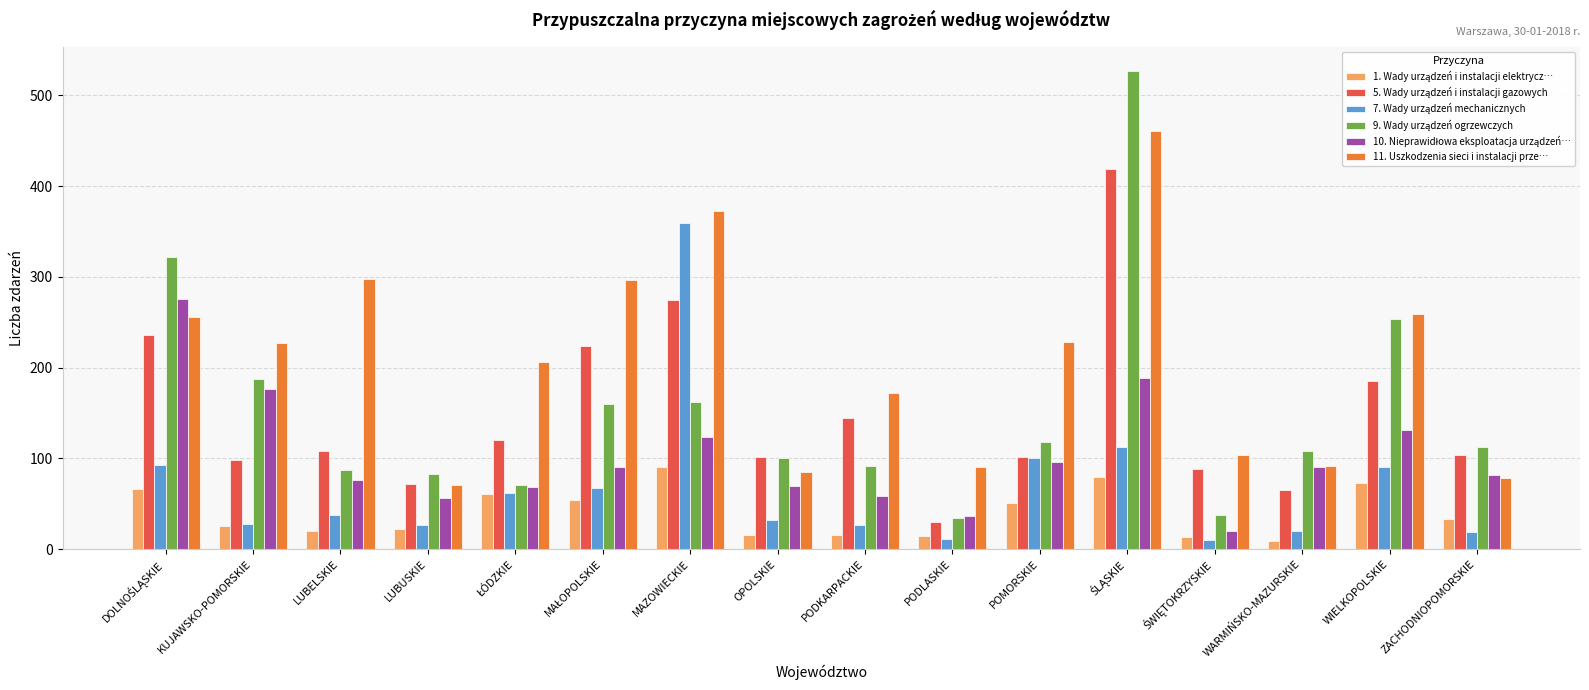

What is the spread (max minus min) of values at PODKARPACKIE?

156